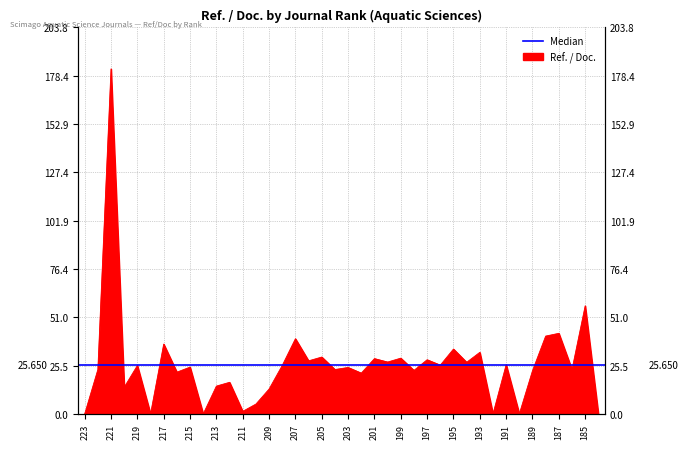

Where is the data nearest to the value 91?

185